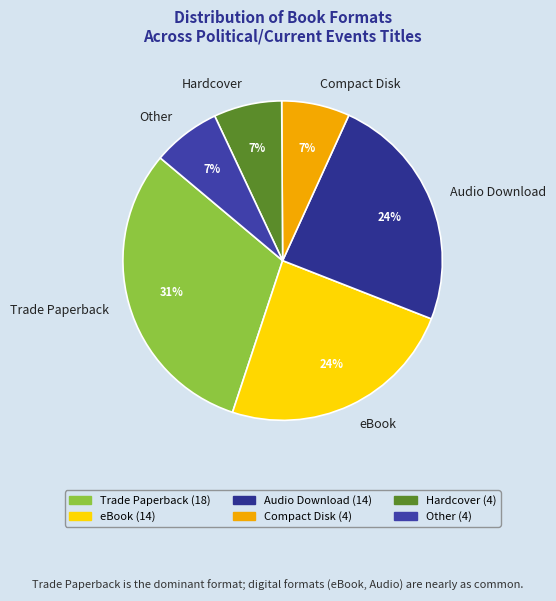

Combined, do Trade Paperback and Audio Download account for over 50%?

Yes